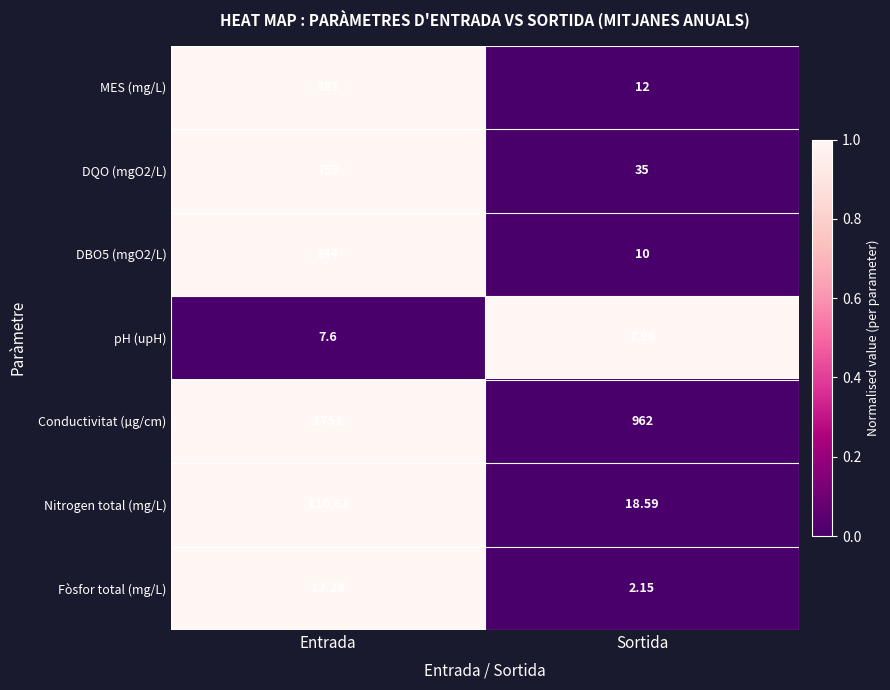

Which series has the largest total across all categories?

Conductivitat (µg/cm)